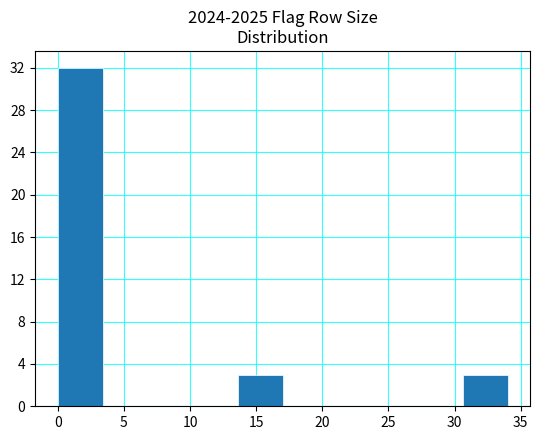

Over which range of the x-axis is the bar tallest?

0.0 to 3.4